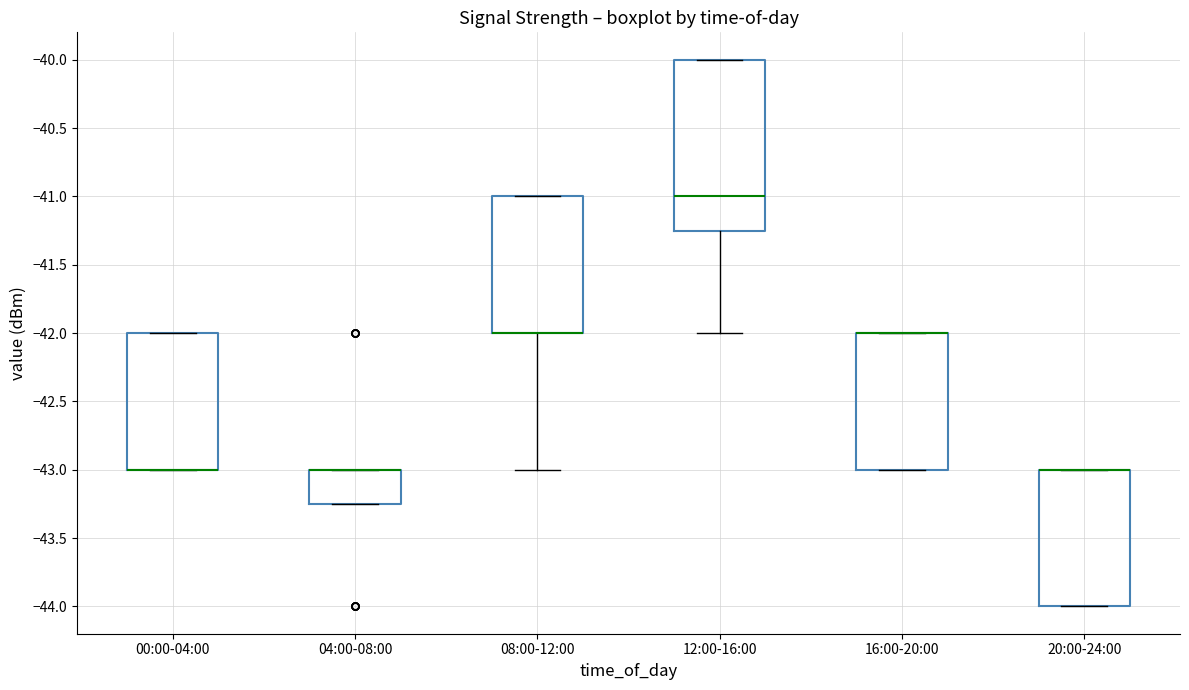

Comparing the boxes themselves (not the whiskers), which one is the tallest?

12:00-16:00